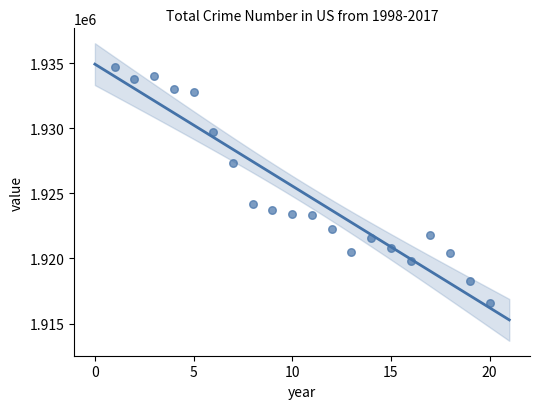

What is the range of X values (max minus min)?

19.0